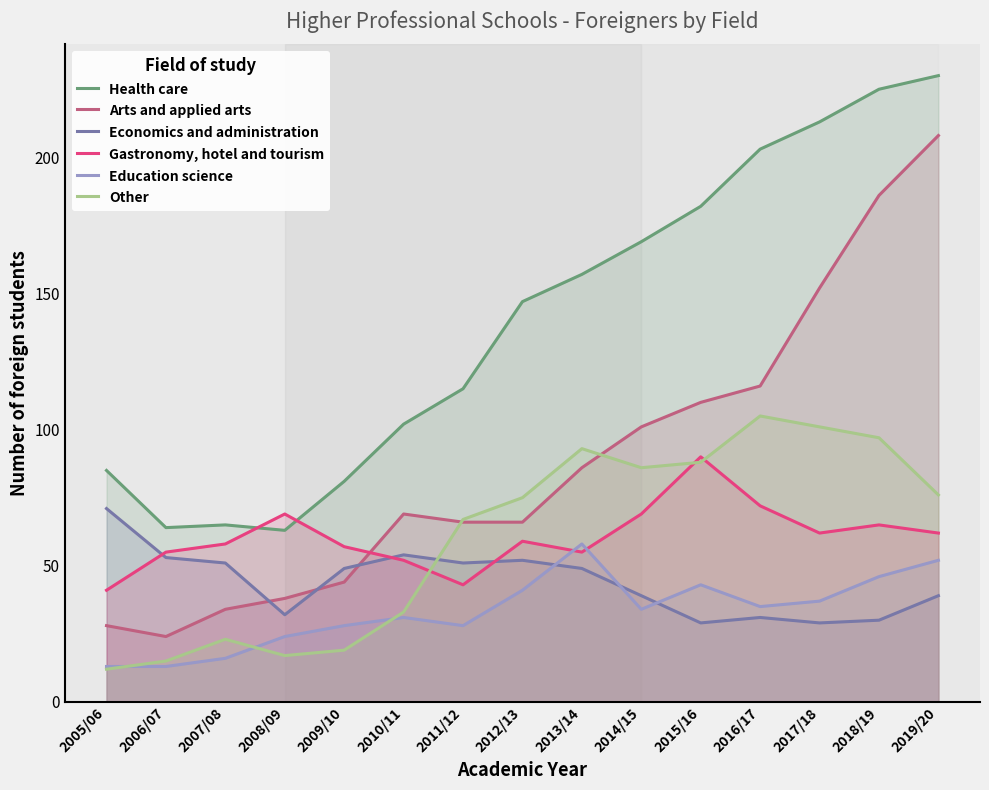

How many distinct data groups are displayed?

6